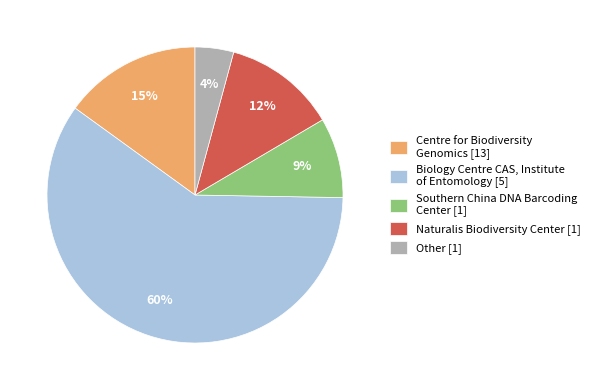

Does any single category account for the majority?

Yes